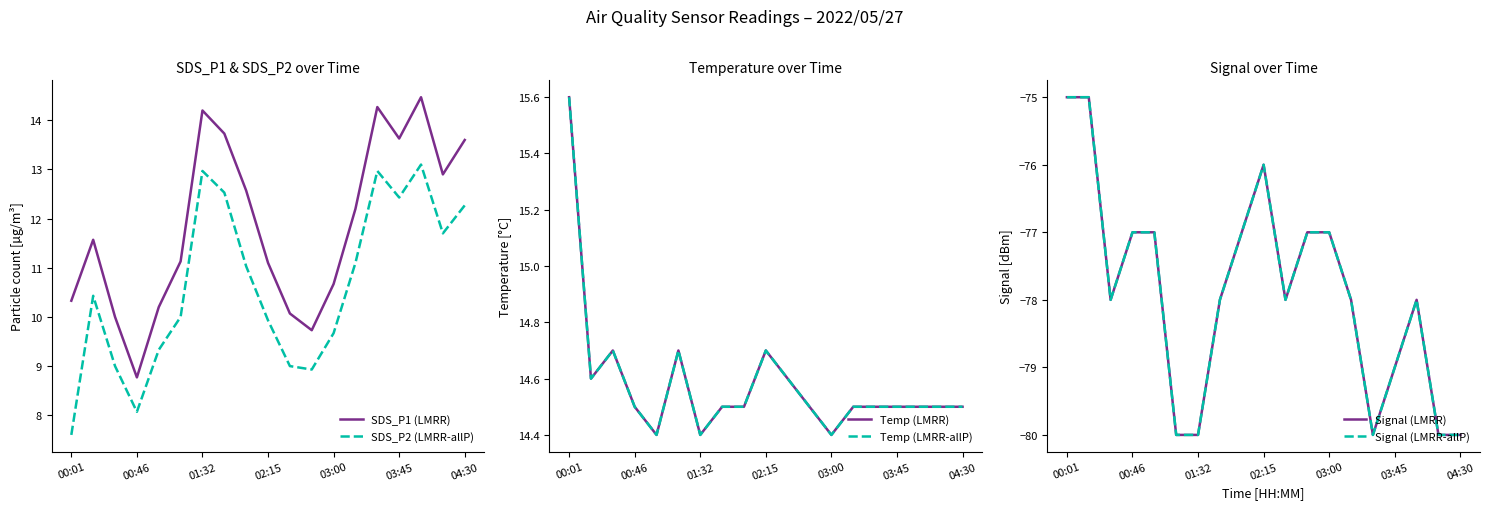

At how many categories does at least one series exceed -21?

19